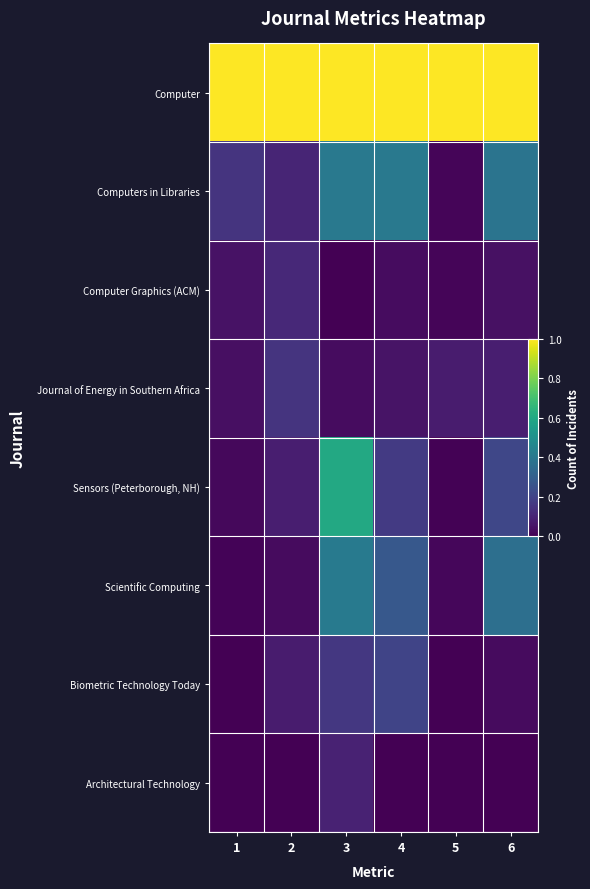

What is the difference between the highest and lowest values at 6?

1.0